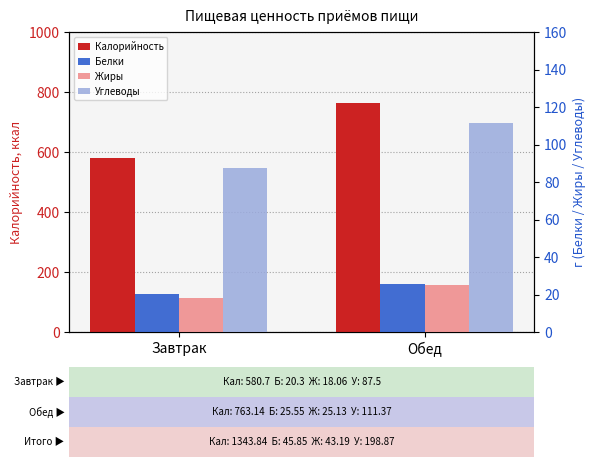

Does the chart contain any negative values?

No